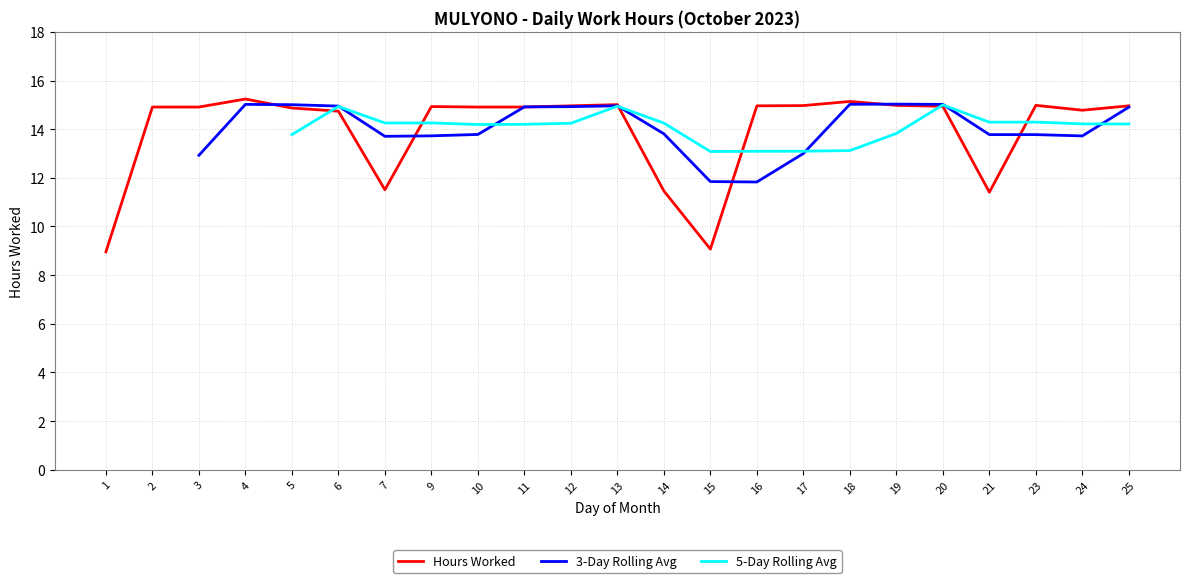

What is the difference between the maximum and second lowest values?

6.2